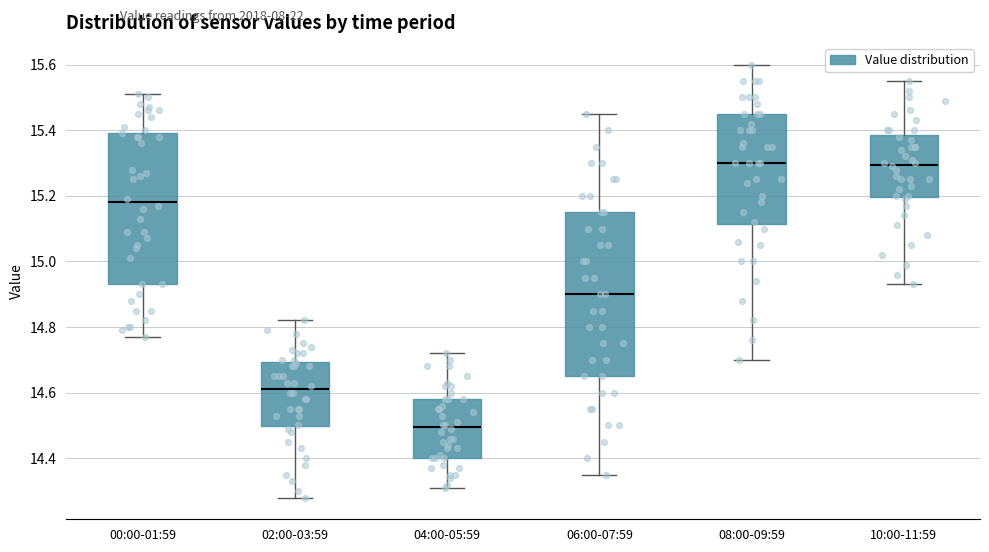

Where does the lower whisker of the box for 02:00-03:59 end on the y-axis? The values are not printed on the chart, so give them approximately, as read against the axis.

14.28